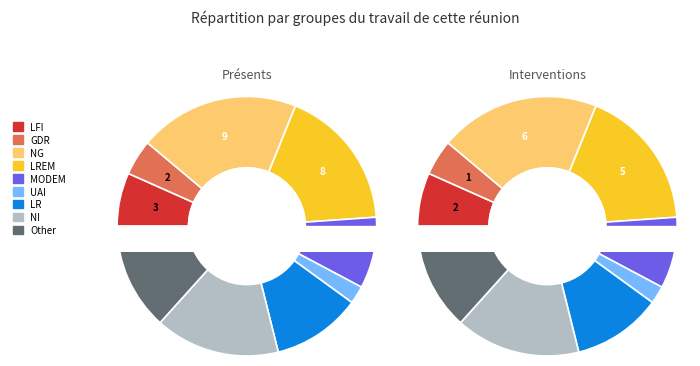

What is the change in value from 3 to 7?

+6